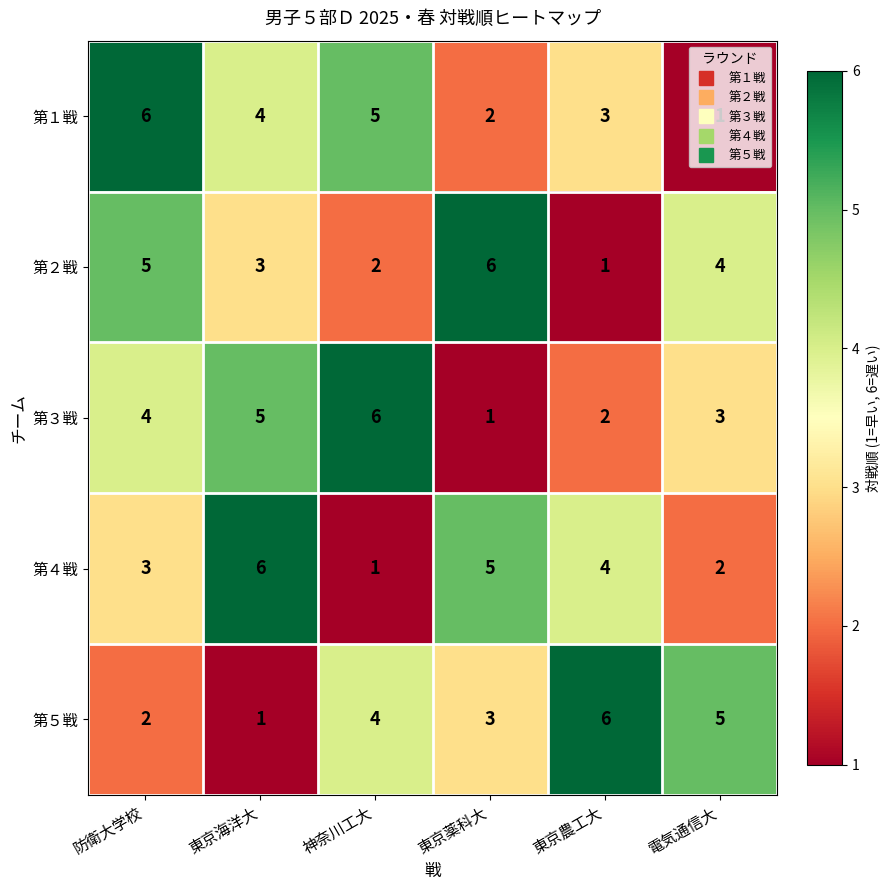

Rank the series at 神奈川工大 from lowest to highest value.

第４戦, 第２戦, 第５戦, 第１戦, 第３戦